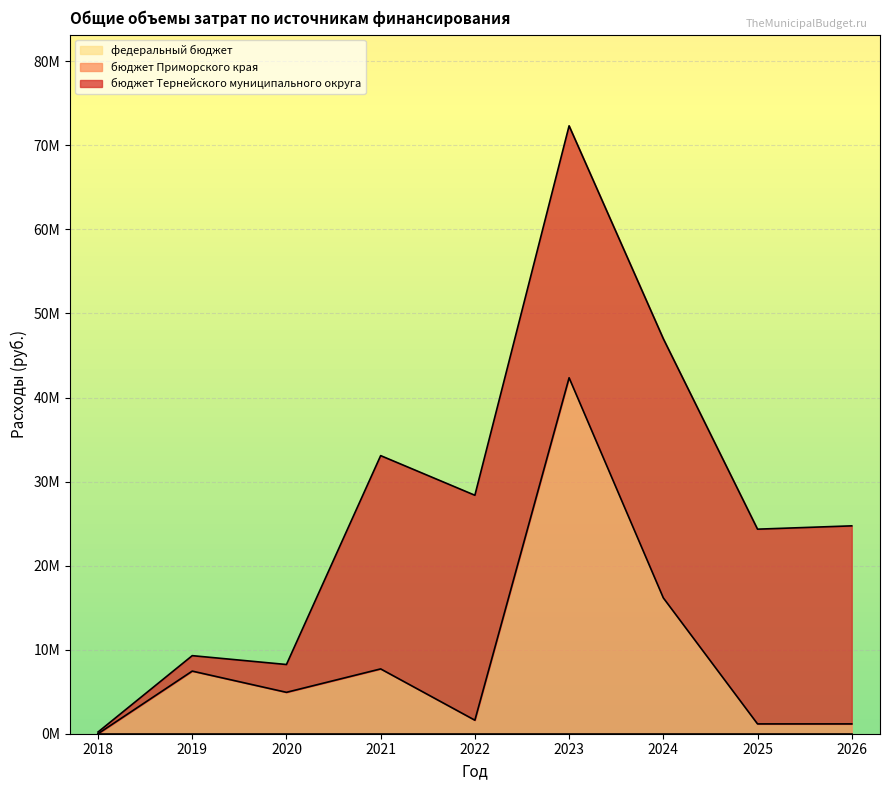

How many values in the бюджет Тернейского муниципального округа series exceed 23561908?

5